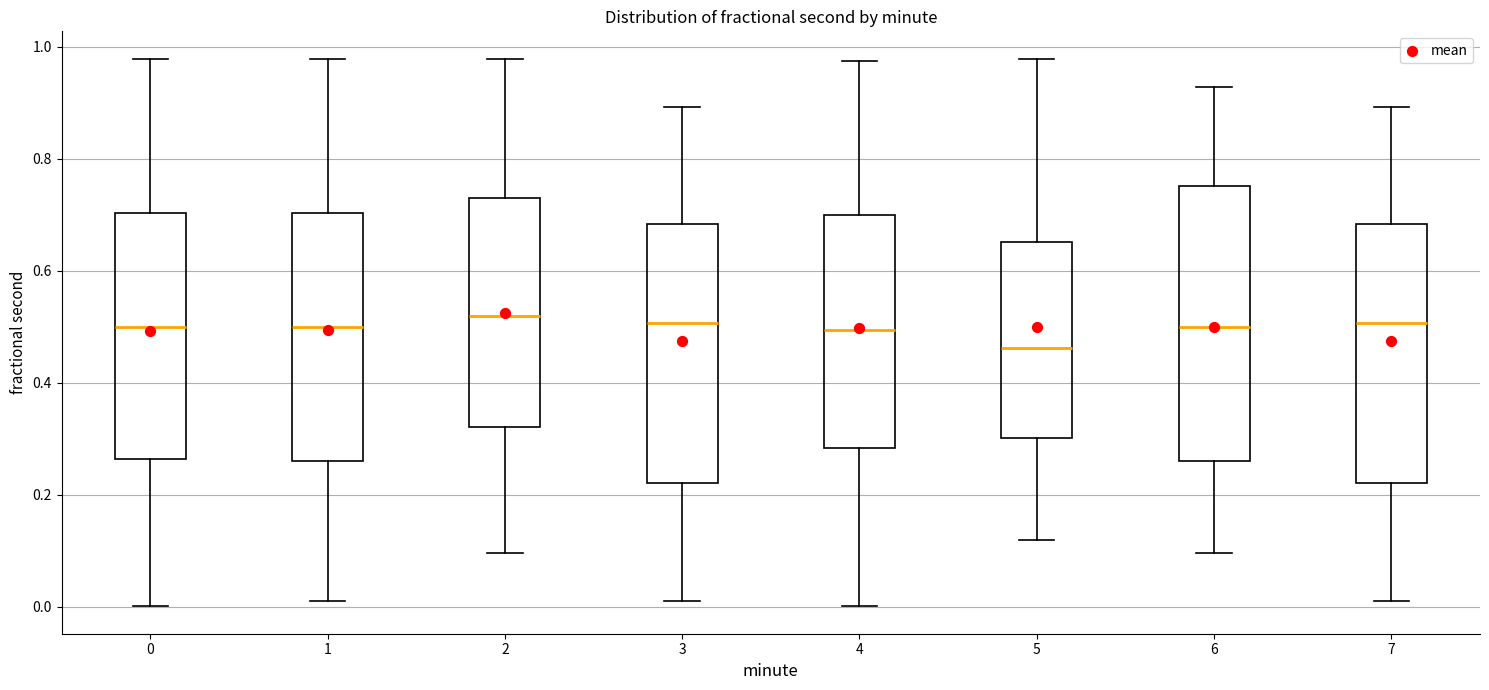

Reading left to right, transcribe this box plot: for each box, give where its median line is, the range the box spans, and where its two whiskers end, as read against the y-axis. The values are not printed on the chart, so give them approximately, as read against the axis.

0: median 0.50, box 0.26 to 0.70, whiskers 0.00 to 0.98
1: median 0.50, box 0.26 to 0.70, whiskers 0.02 to 0.98
2: median 0.52, box 0.32 to 0.72, whiskers 0.10 to 0.98
3: median 0.50, box 0.22 to 0.68, whiskers 0.02 to 0.90
4: median 0.50, box 0.28 to 0.70, whiskers 0.00 to 0.98
5: median 0.46, box 0.30 to 0.66, whiskers 0.12 to 0.98
6: median 0.50, box 0.26 to 0.76, whiskers 0.10 to 0.92
7: median 0.50, box 0.22 to 0.68, whiskers 0.02 to 0.90